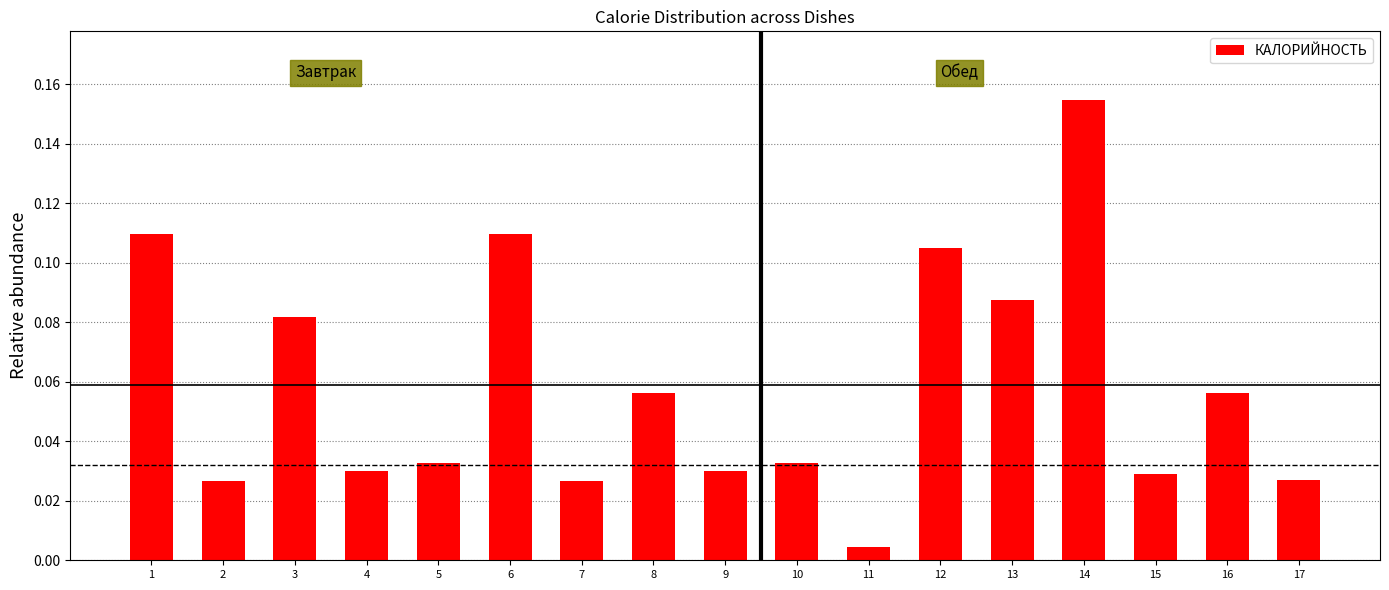

Where is the data nearest to the value 0?

11